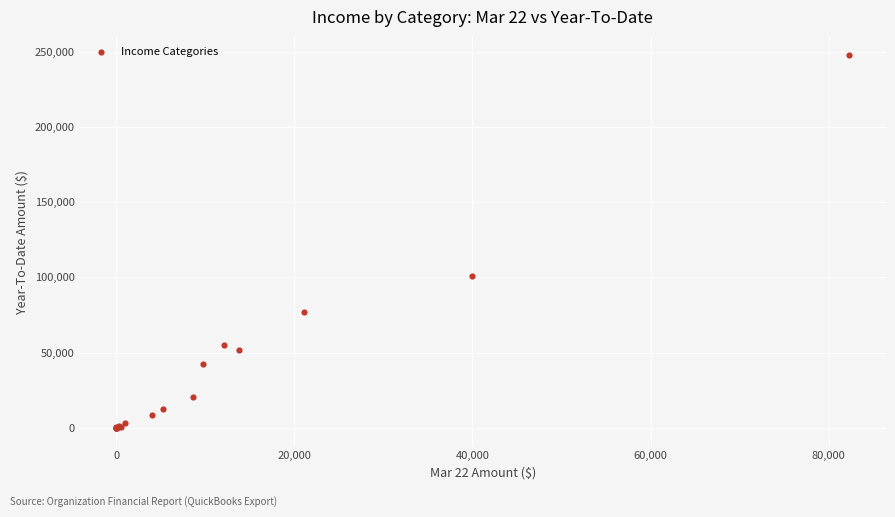

What Y value in the scatter plot is closest to 123752?

101134.5